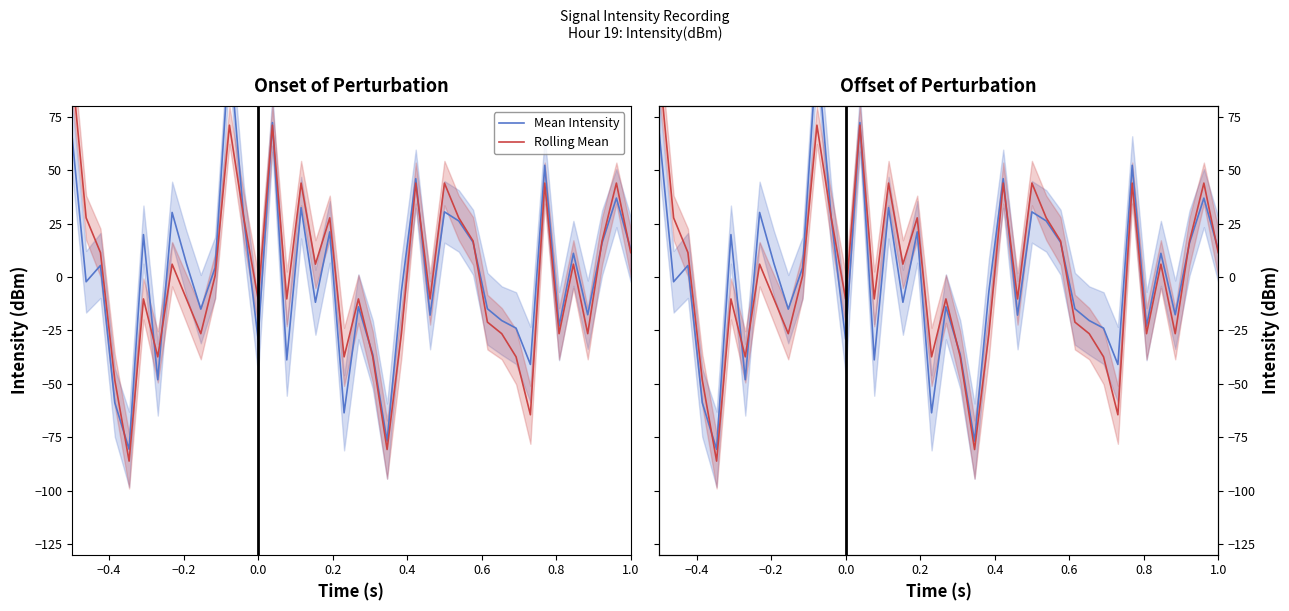

The Rolling Mean series shows -50.6 at 0.2. True or false?

False